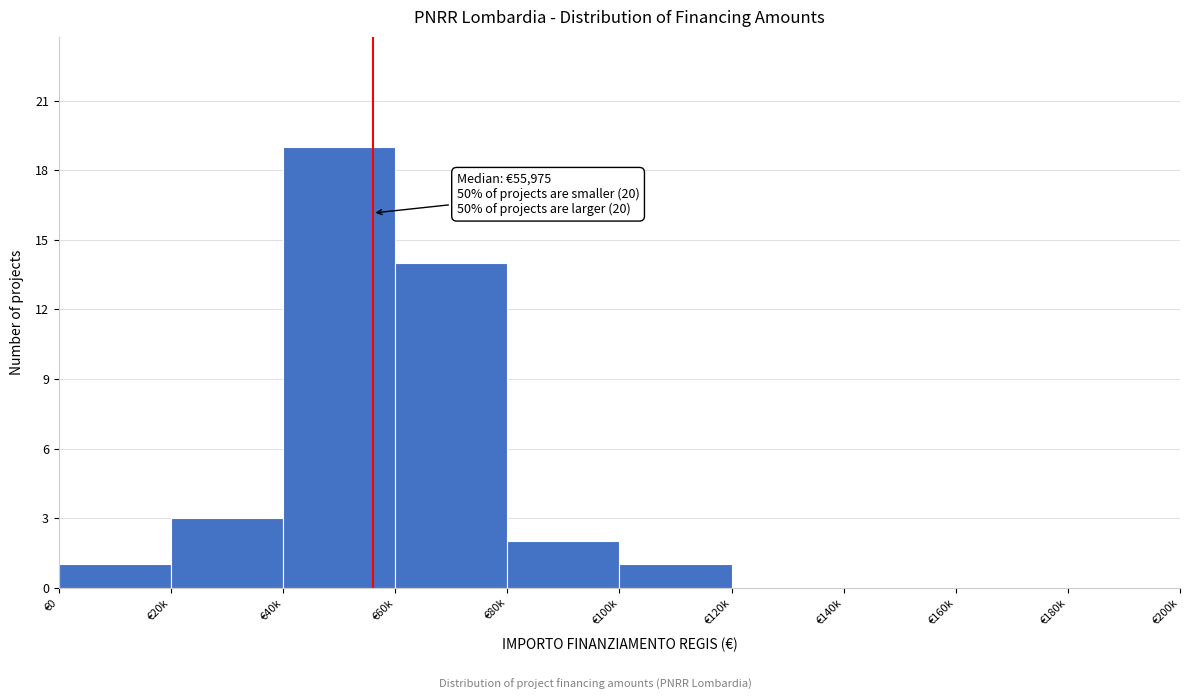

Reading right to left, list all the values displayed in this chart.

€180k=0	€160k=0	€140k=0	€120k=0	€100k=1	€80k=2	€60k=14	€40k=19	€20k=3	€0=1